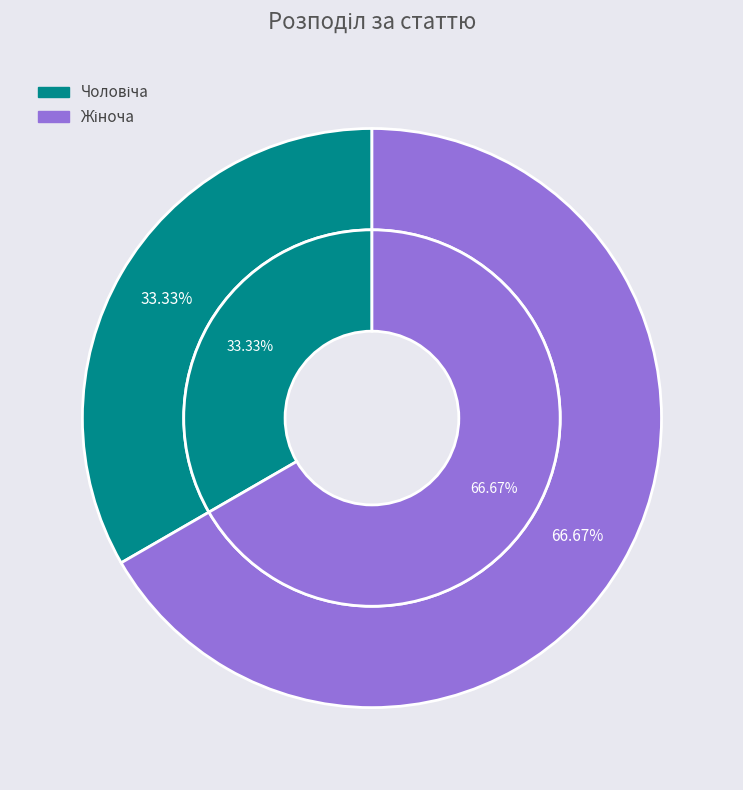

Count the number of slices in the pie.

2